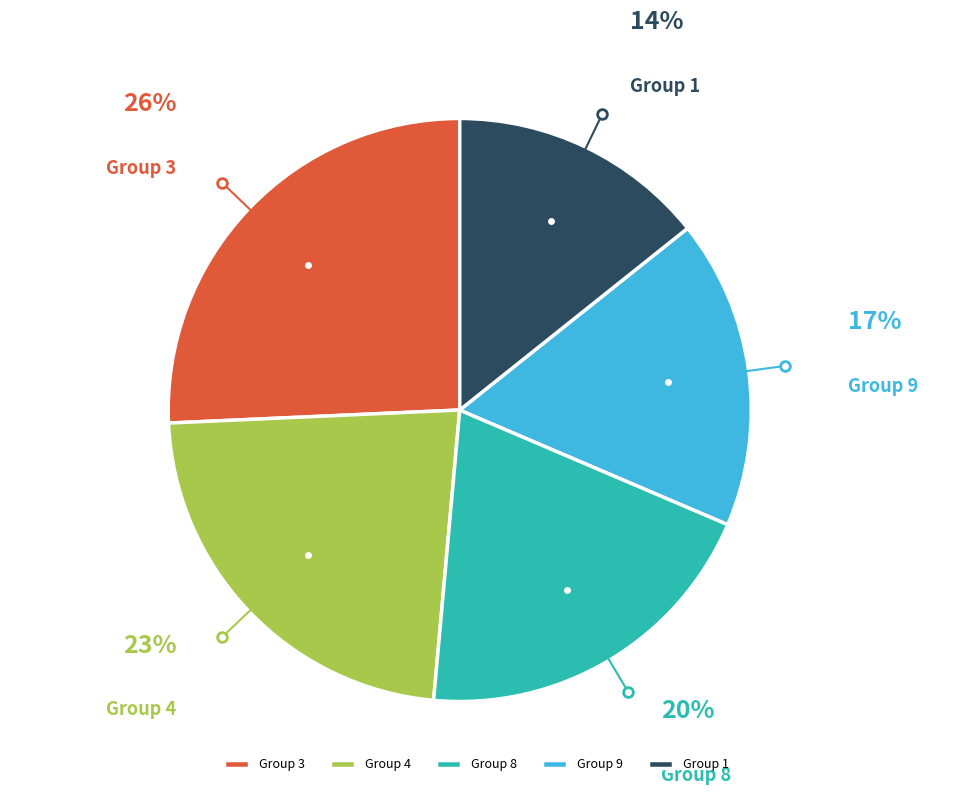

Approximately how many times larger is the value at Group 4 compared to Group 3?

0.9